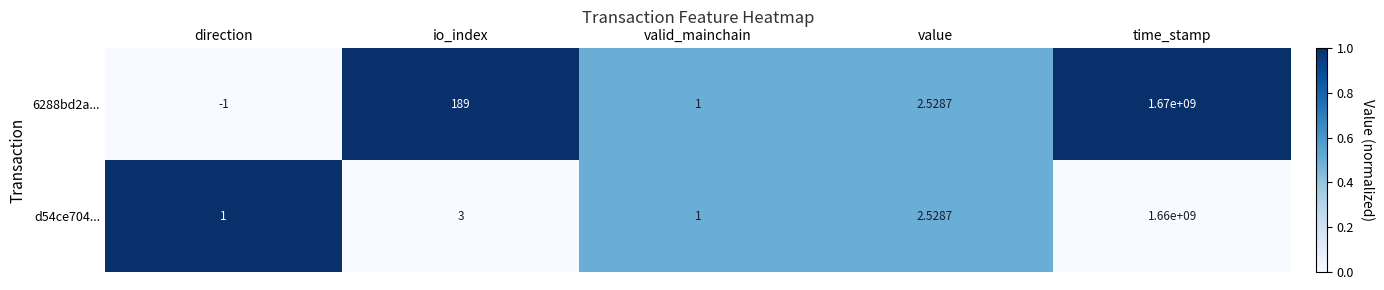

At which category does the chart reach its peak across all series?

time_stamp